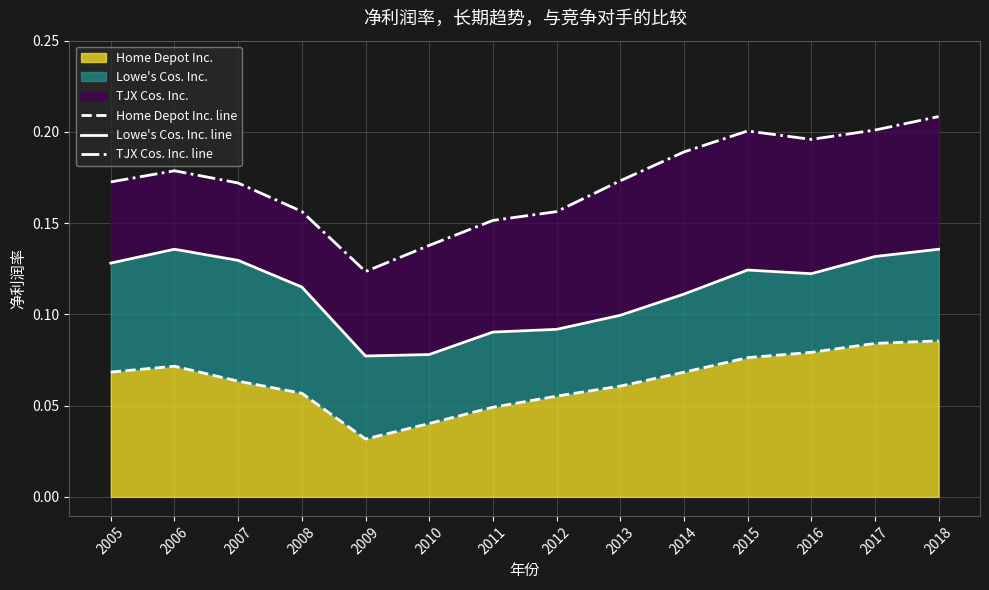

What is the value of the TJX Cos. Inc. line point at the 9th from the left?

0.2